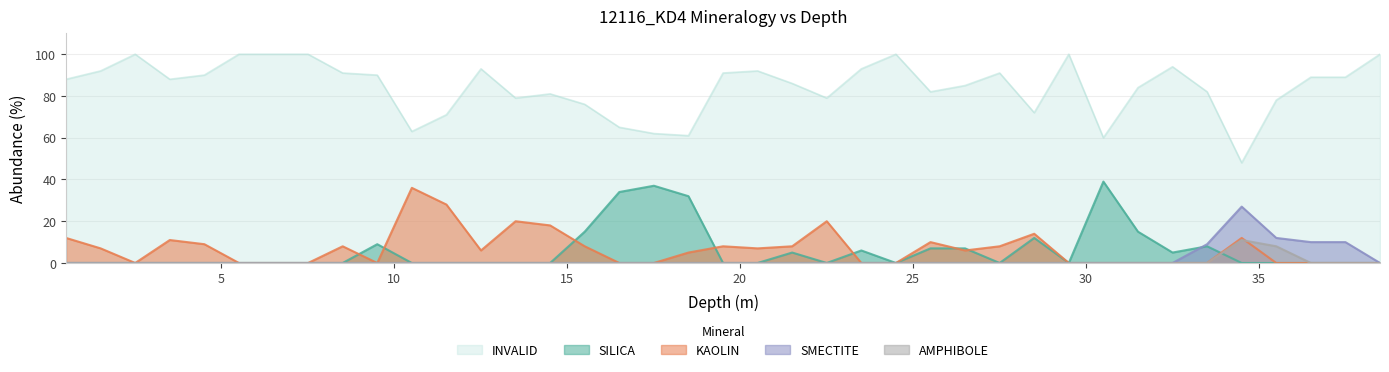

How many data points in AMPHIBOLE are above 0?

2